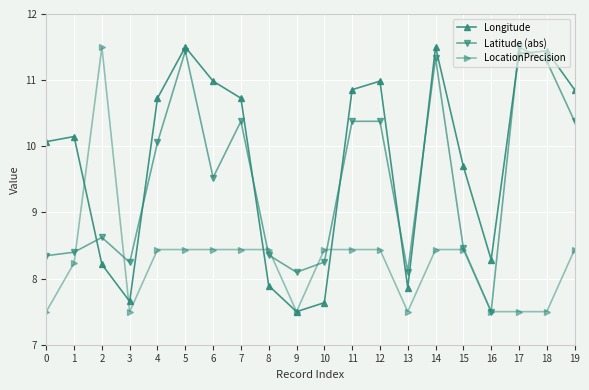

What is the highest value of the Latitude (abs) series?

11.5